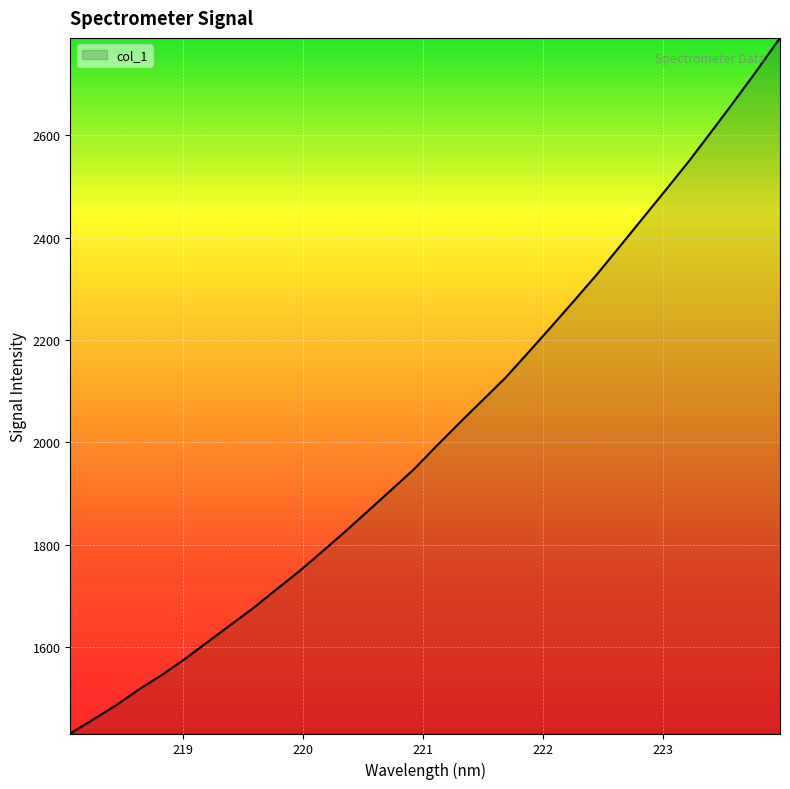

What is the maximum value shown in the chart?

2790.3